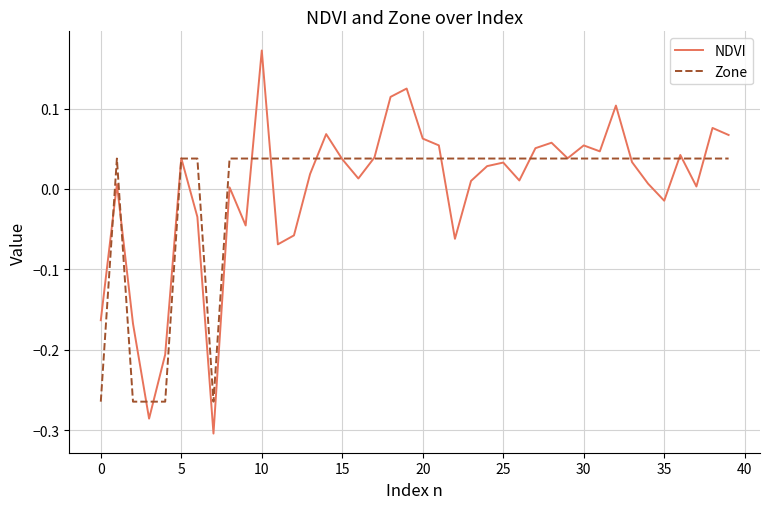

List the series in order of their peak value, lowest first.

Zone, NDVI